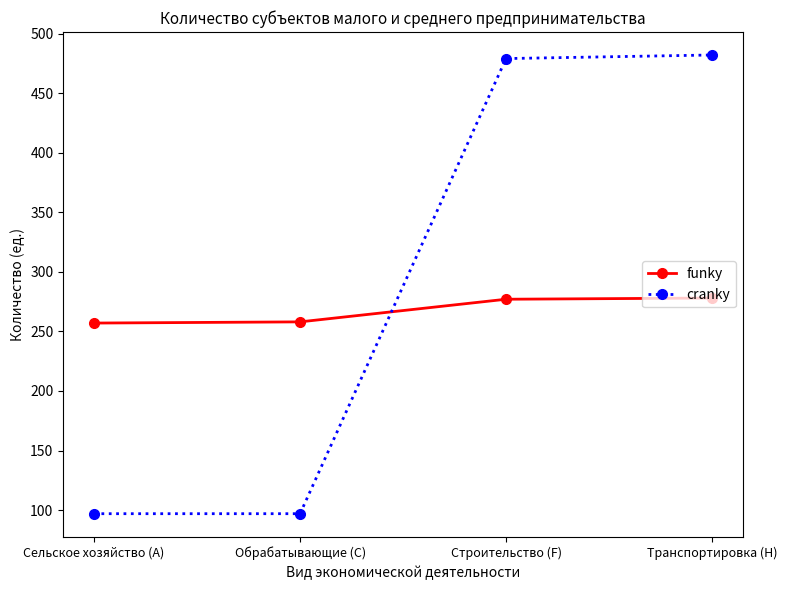

What is the label of the 3rd point from the left?

Строительство (F)